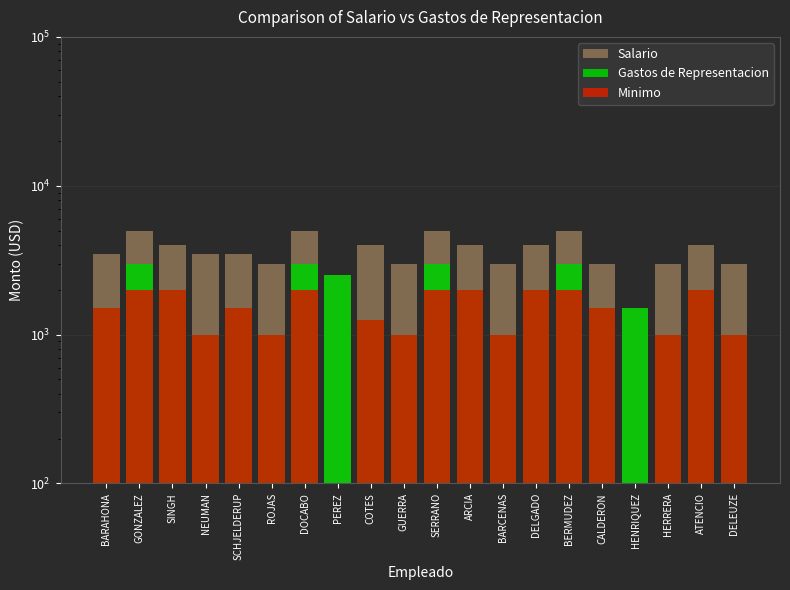

What is the value of the Minimo bar at the 1st from the left?

1500